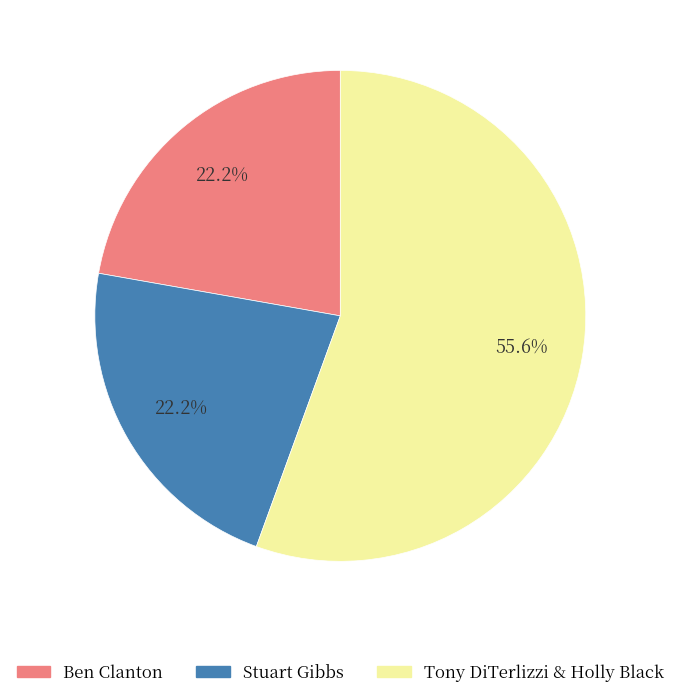

Which slice is the largest?

Tony DiTerlizzi & Holly Black